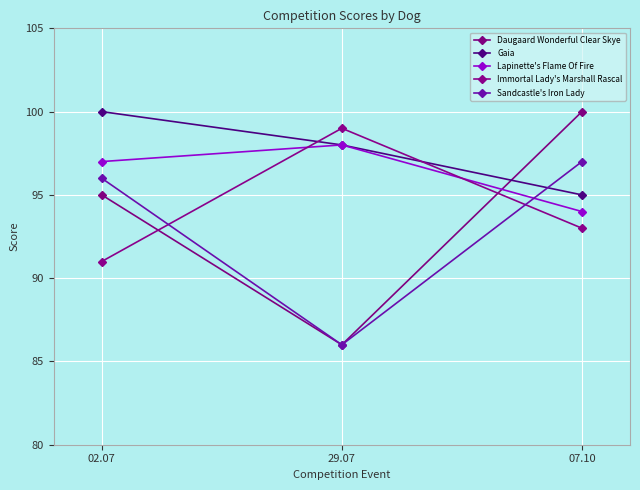

Is it true that Daugaard Wonderful Clear Skye equals 95 at 02.07?

True